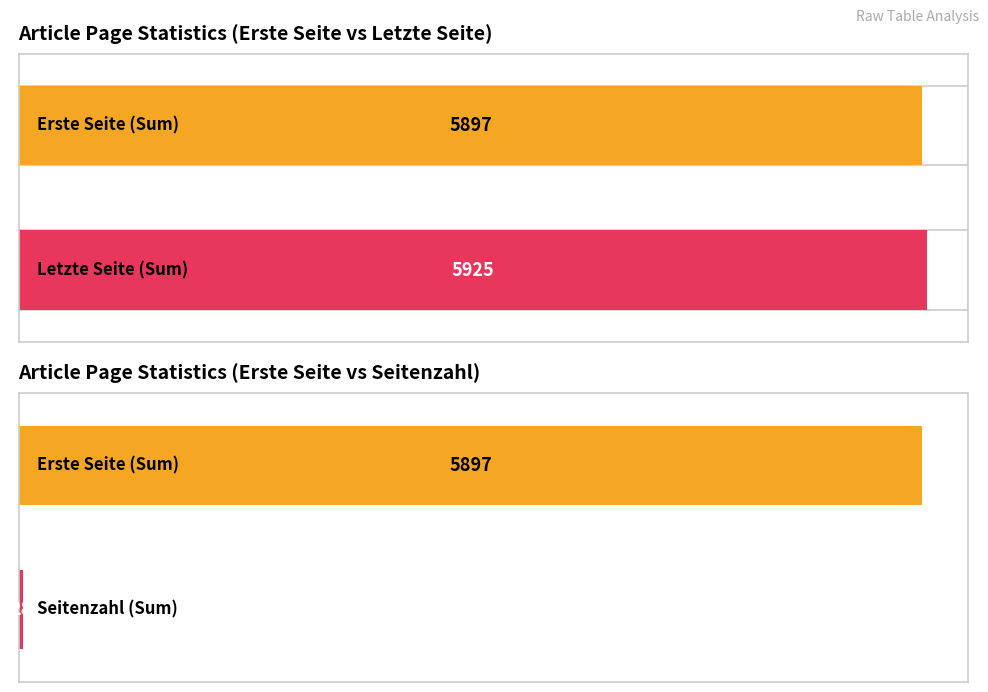

How many distinct data groups are displayed?

3